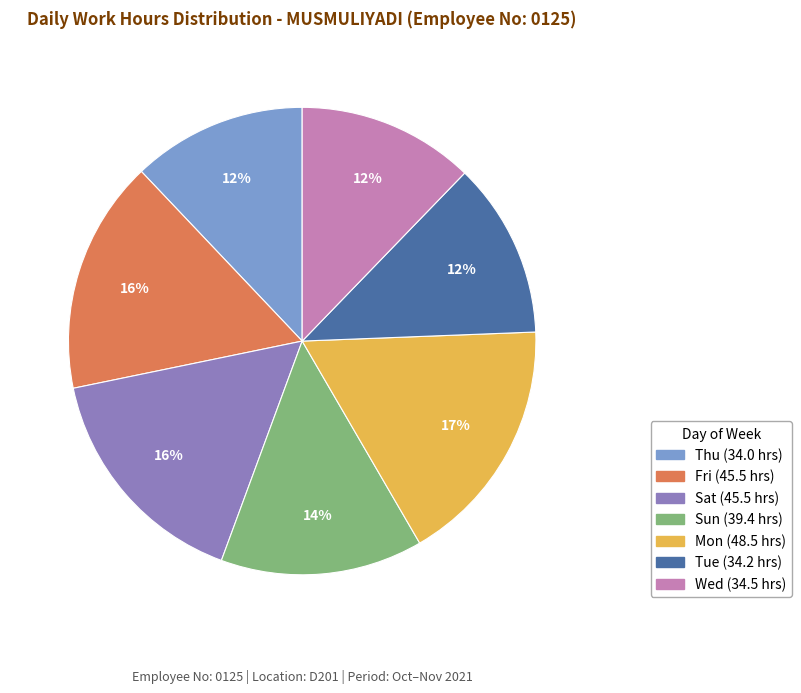

To the nearest percent, what is the average slice percentage?

14%